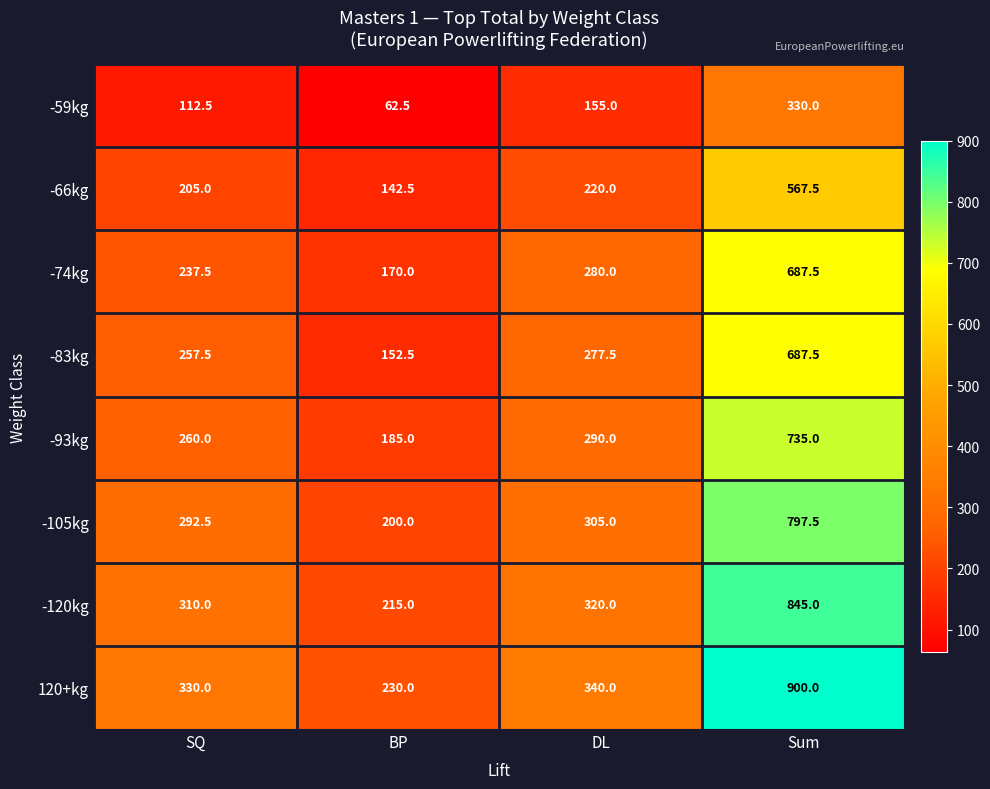

At how many categories does at least one series exceed 276?

3